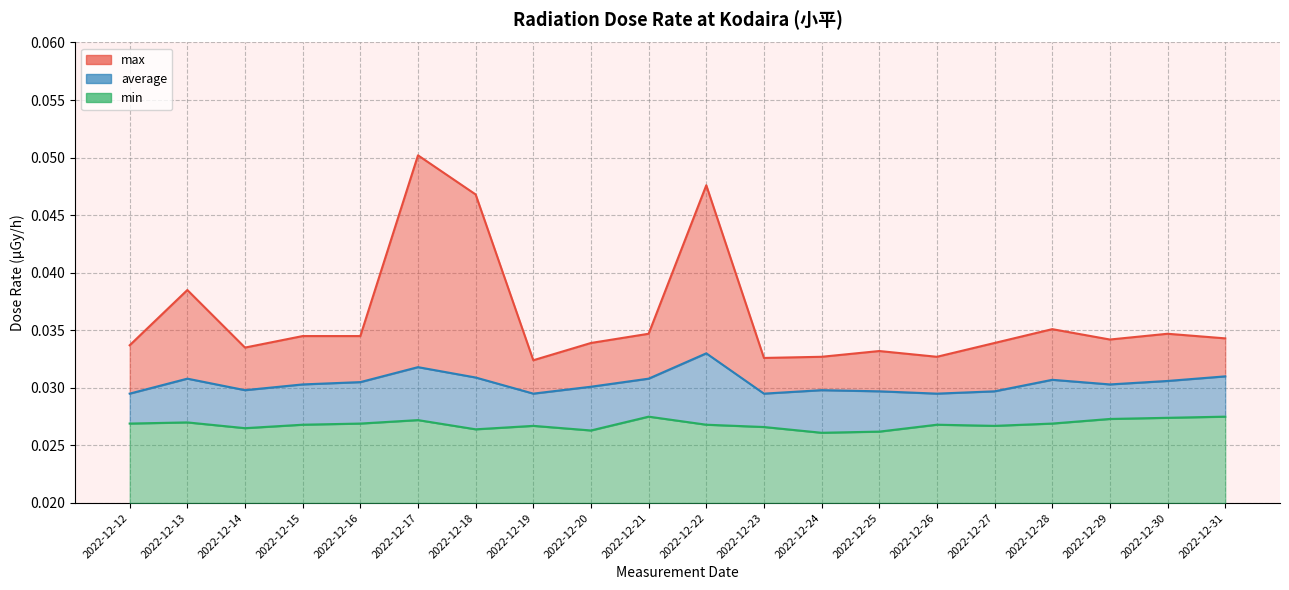

Reading left to right, list all the values displayed in this chart.

max: 0.0	0.0	0.0	0.0	0.0	0.0	0.0	0.0	0.0	0.0	0.0	0.0	0.0	0.0	0.1	0.0	0.0	0.0	0.0	0.0
average: 0.0	0.0	0.0	0.0	0.0	0.0	0.0	0.0	0.0	0.0	0.0	0.0	0.0	0.0	0.0	0.0	0.0	0.0	0.0	0.0
min: 0.0	0.0	0.0	0.0	0.0	0.0	0.0	0.0	0.0	0.0	0.0	0.0	0.0	0.0	0.0	0.0	0.0	0.0	0.0	0.0